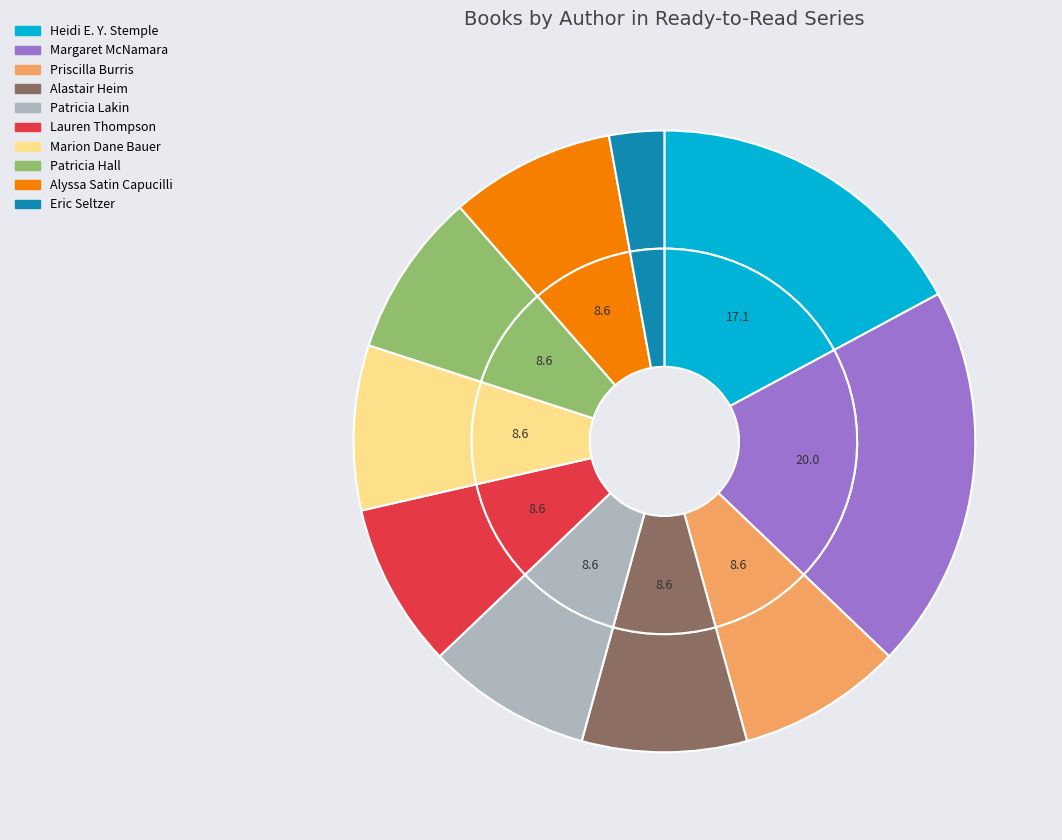

Does any single category account for the majority?

No